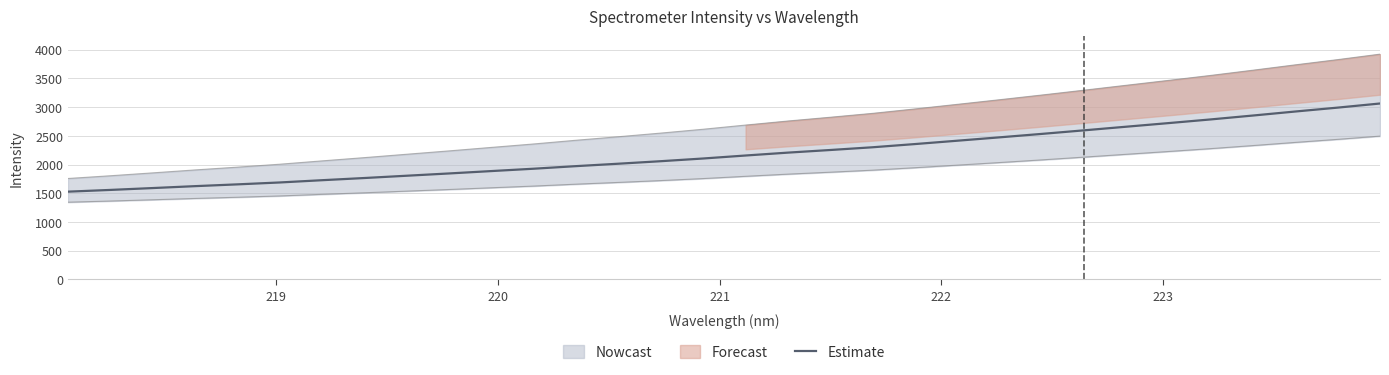

What is the difference between the maximum and minimum values?

1535.0